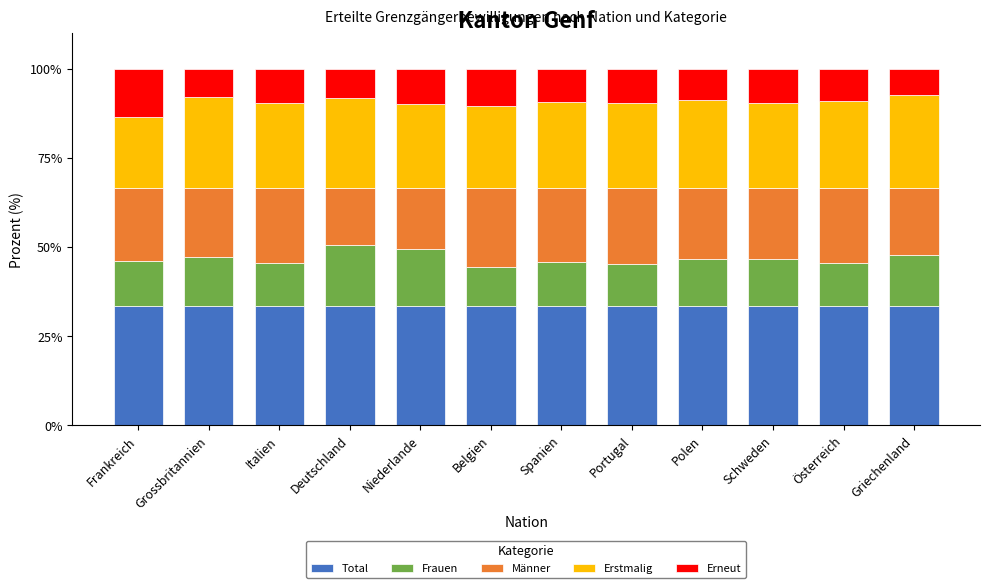

What is the maximum value for Total?

33.3